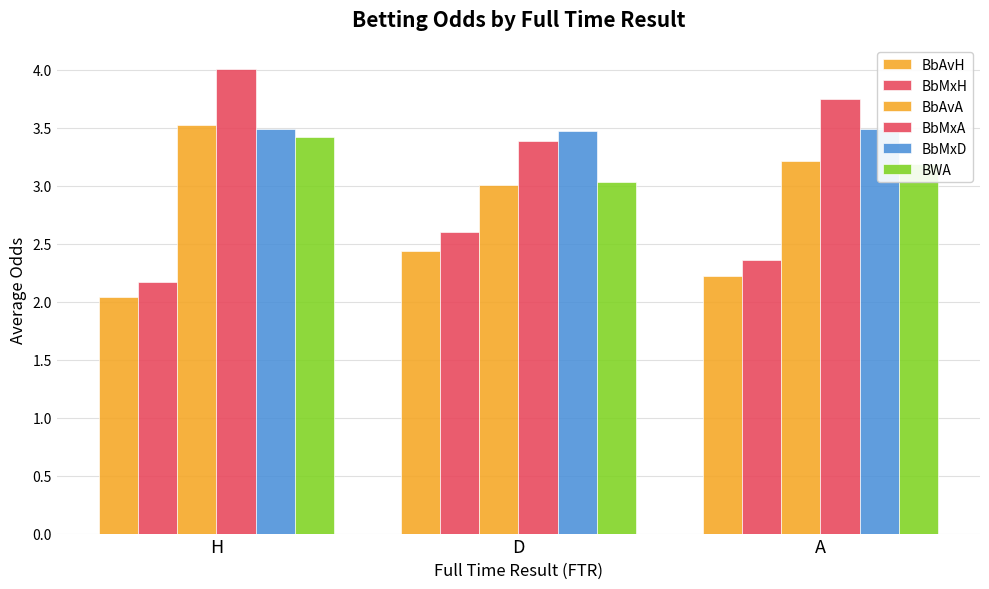

Count the number of categories in the chart.

3